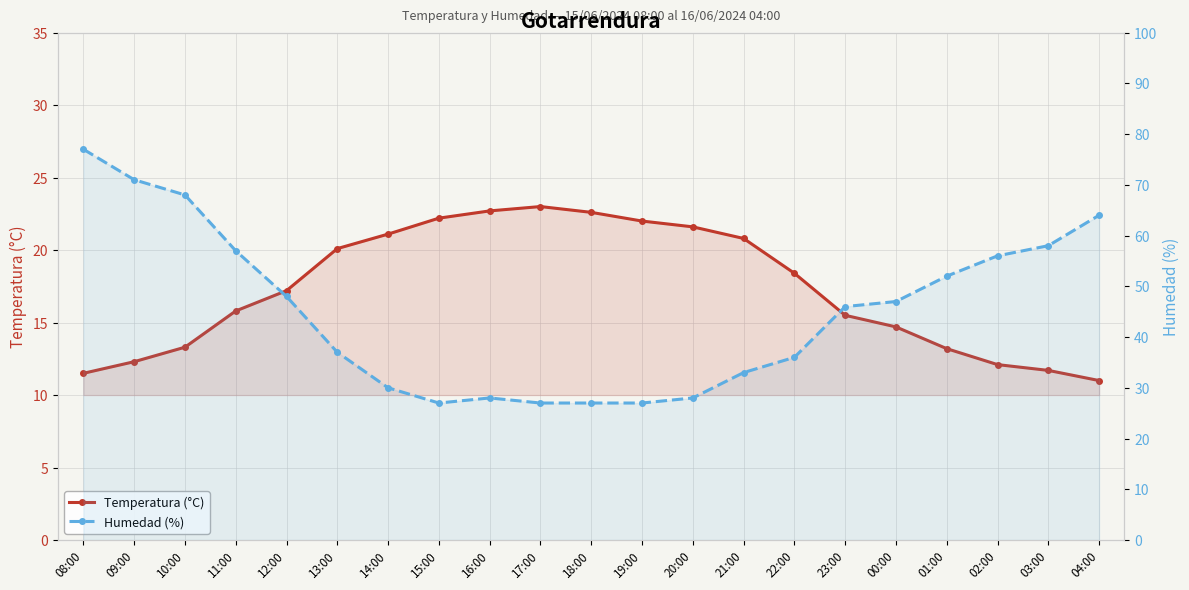

What is the approximate value of Temperatura (°C) at 16:00?

22.7